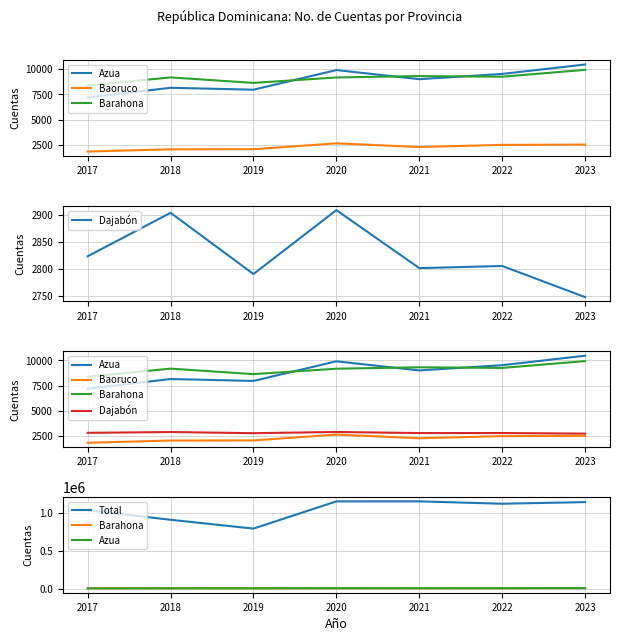

How many lines are shown in the chart?

5